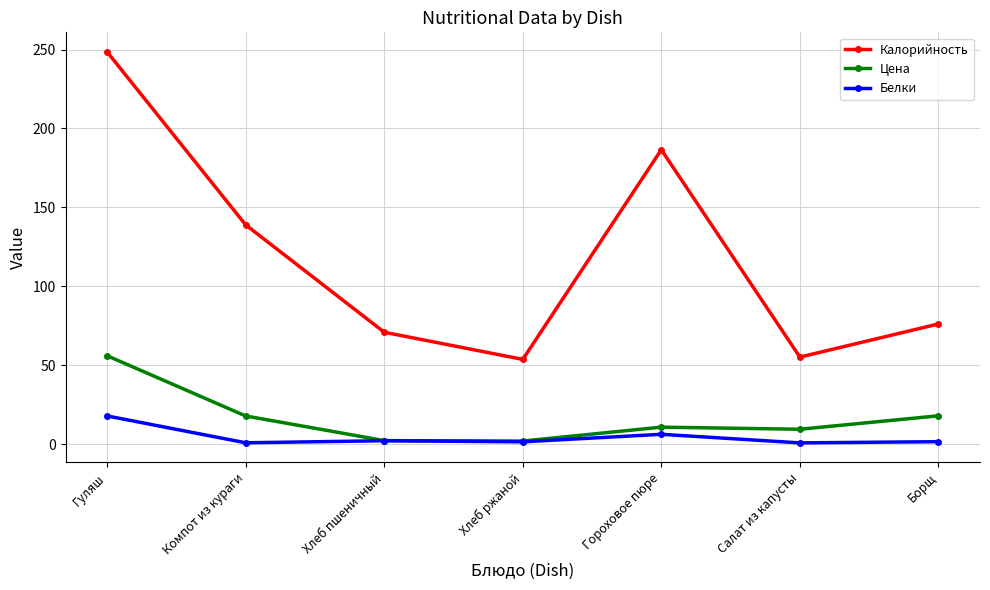

What position from the left is Гуляш?

1